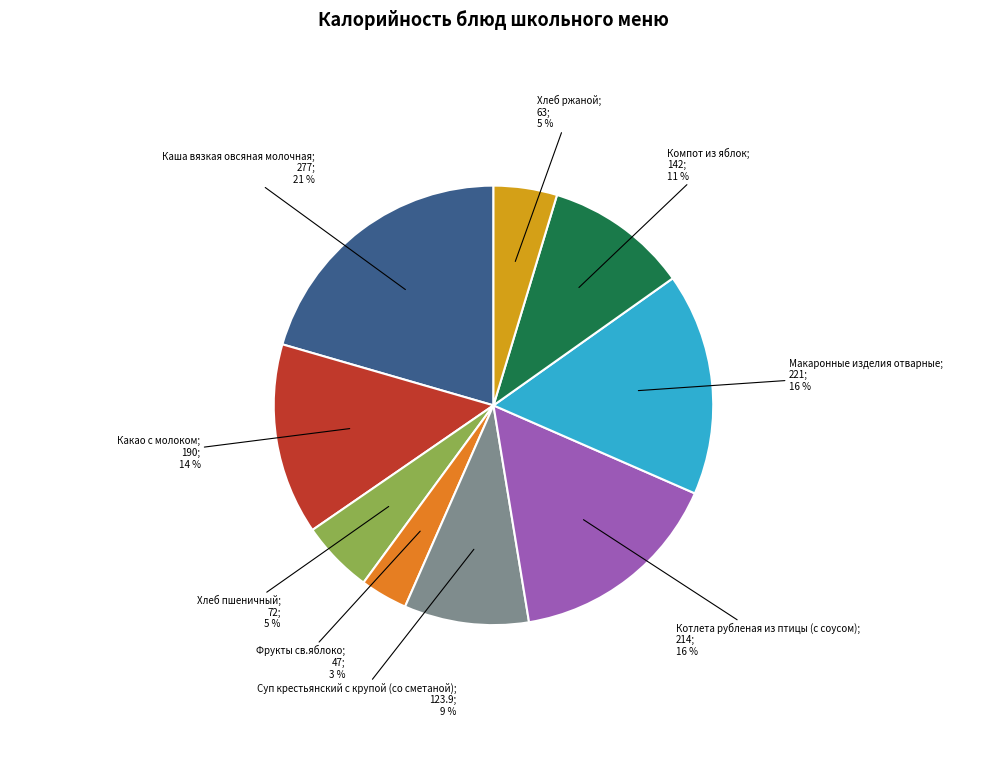

Is there a majority slice in this chart?

No